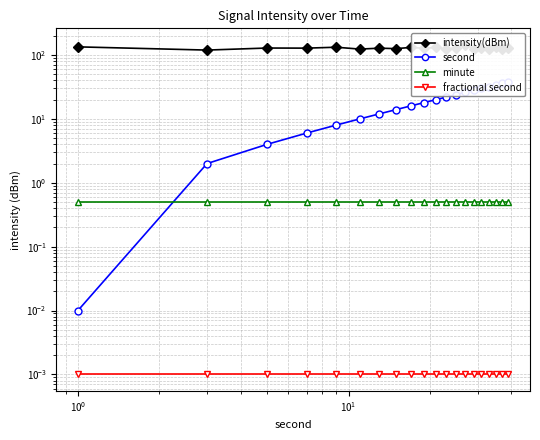

Reading right to left, list all the values displayed in this chart.

intensity(dBm): 130.0	125.7	135.6	124.7	127.8	126.3	144.5	130.0	124.6	131.5	127.6	131.6	126.0	128.0	123.9	132.5	128.2	128.7	119.6	134.3
second: 38.0	36.0	34.0	32.0	30.0	28.0	26.0	24.0	22.0	20.0	18.0	16.0	14.0	12.0	10.0	8.0	6.0	4.0	2.0	0.0
minute: 0.5	0.5	0.5	0.5	0.5	0.5	0.5	0.5	0.5	0.5	0.5	0.5	0.5	0.5	0.5	0.5	0.5	0.5	0.5	0.5
fractional second: 0.0	0.0	0.0	0.0	0.0	0.0	0.0	0.0	0.0	0.0	0.0	0.0	0.0	0.0	0.0	0.0	0.0	0.0	0.0	0.0